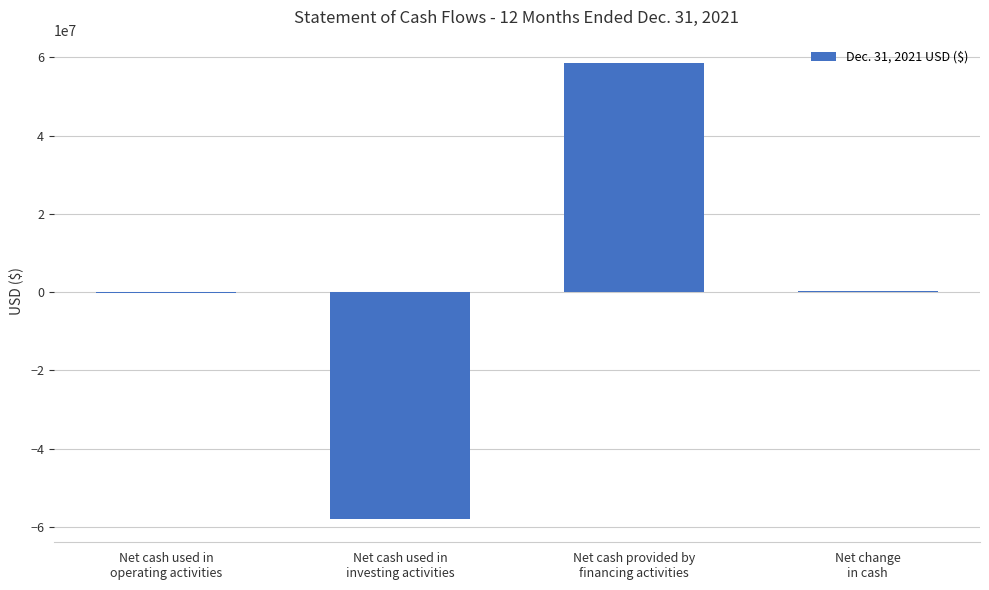

What is the sum of all values?

673704